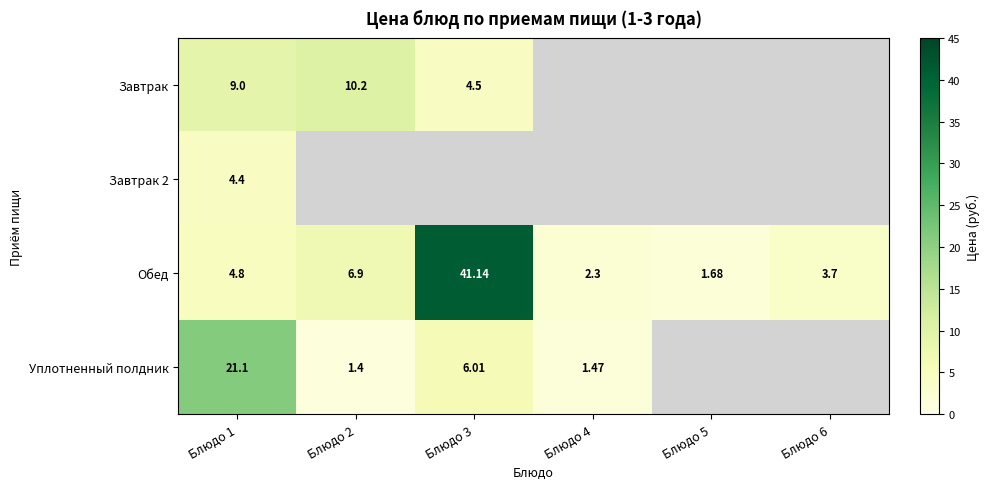

Is the value of Завтрак 2 at Блюдо 1 greater than the value of Обед at Блюдо 5?

Yes